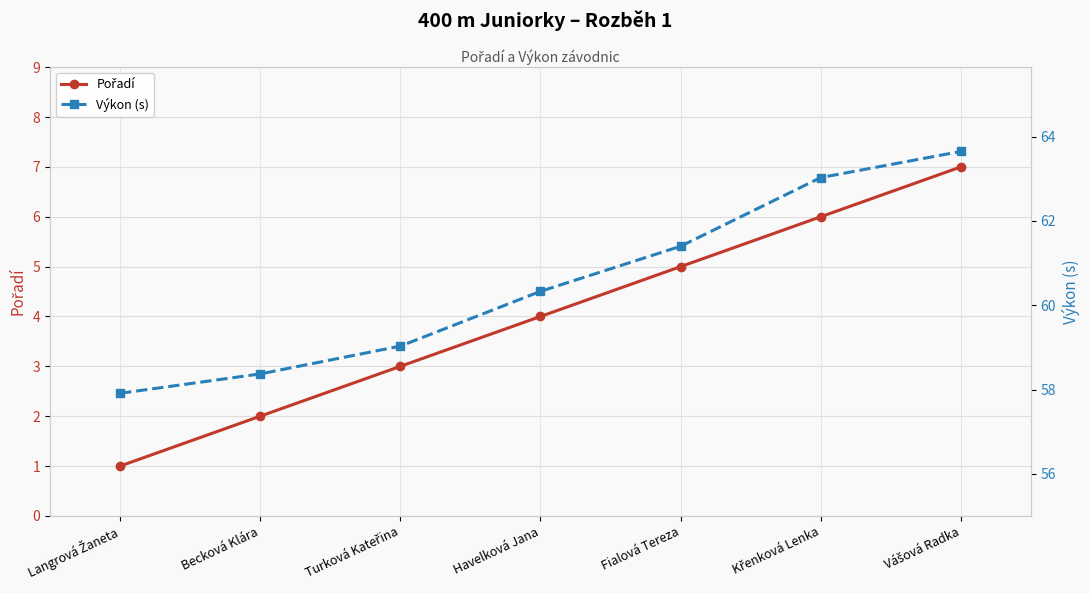

True or false: Pořadí has more than 1 points higher than both neighbors.

False